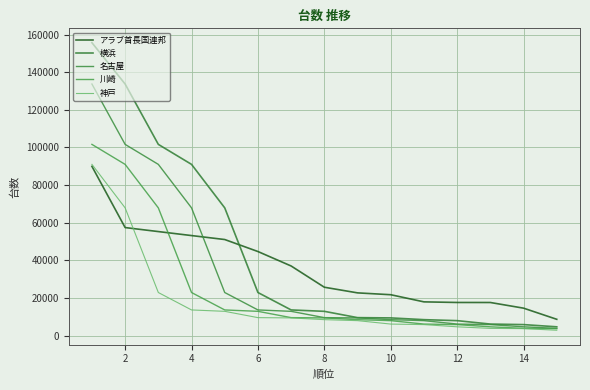

Count the number of categories in the chart.

15